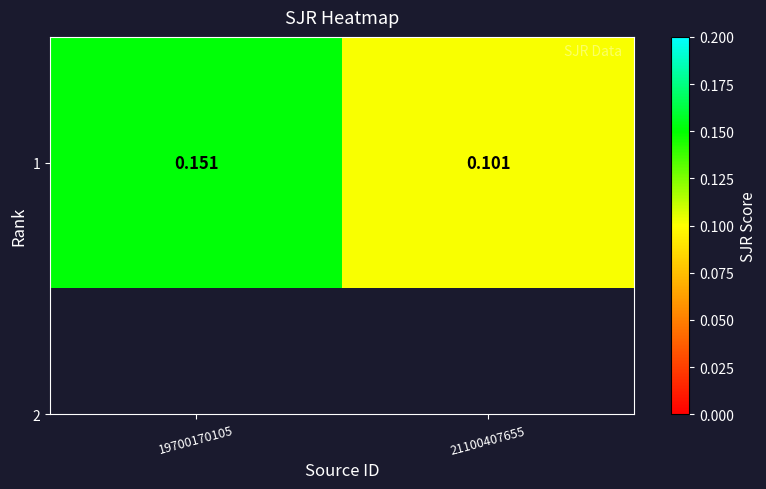

Reading left to right, list all the values displayed in this chart.

0.2	0.1